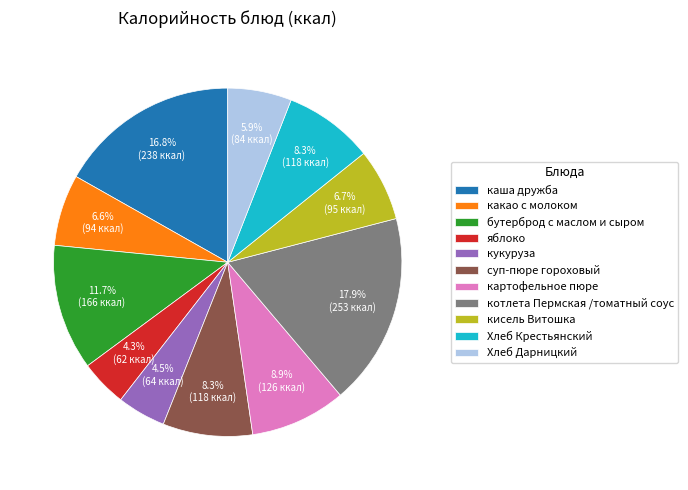

To the nearest percent, what is the average slice percentage?

9%